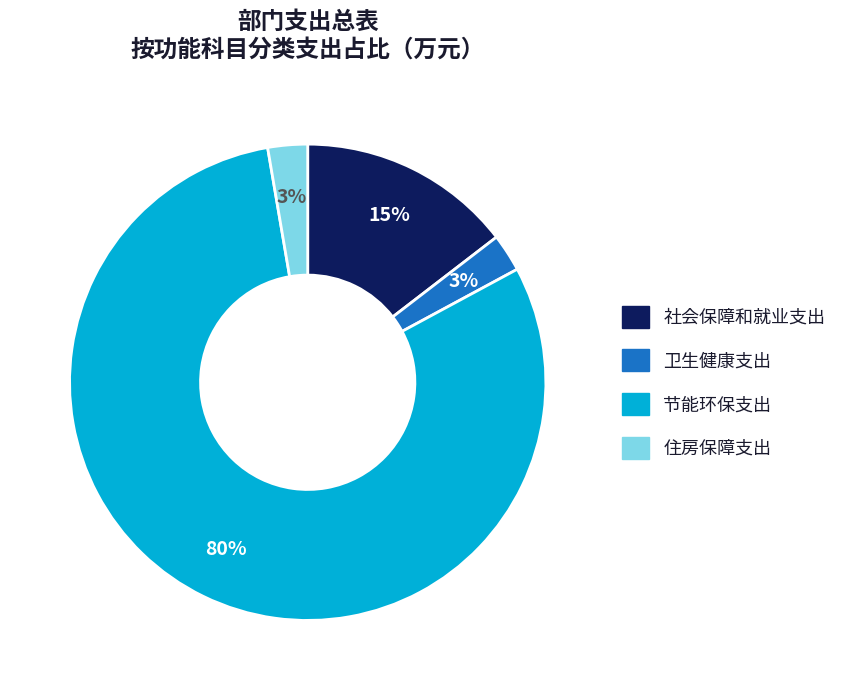

What is the majority slice?

节能环保支出